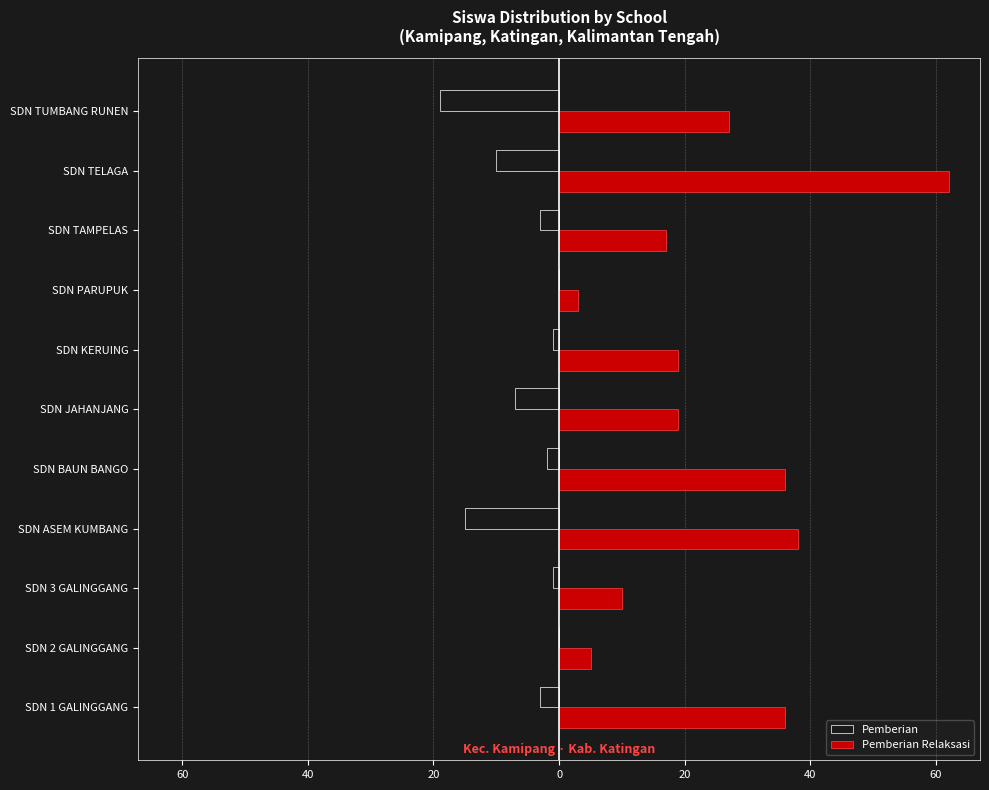

Reading left to right, extract all data points from this chart.

Pemberian: -3	0	-1	-15	-2	-7	-1	0	-3	-10	-19
Pemberian Relaksasi: 36	5	10	38	36	19	19	3	17	62	27